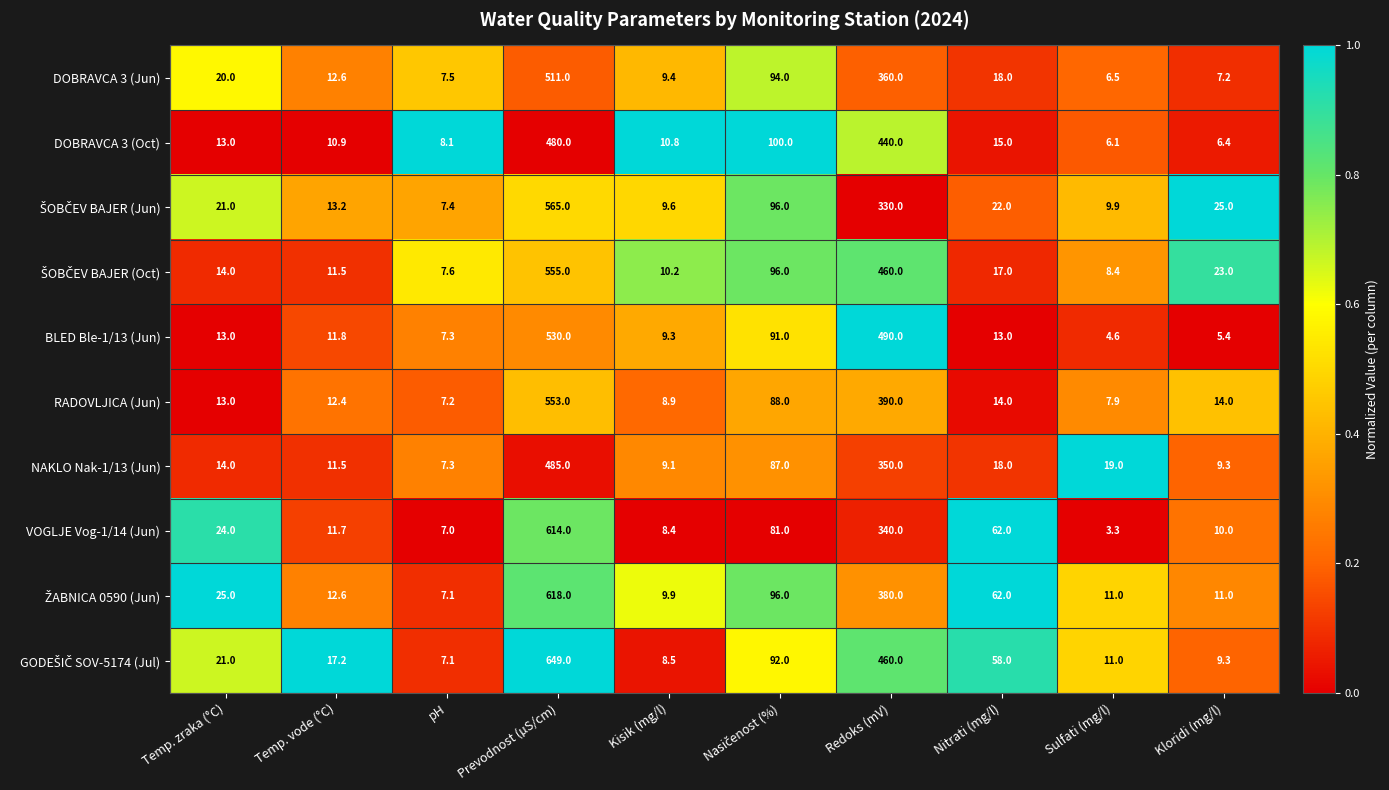

Between pH and Nitrati (mg/l), which series saw the biggest shift?

VOGLJE Vog-1/14 (Jun)